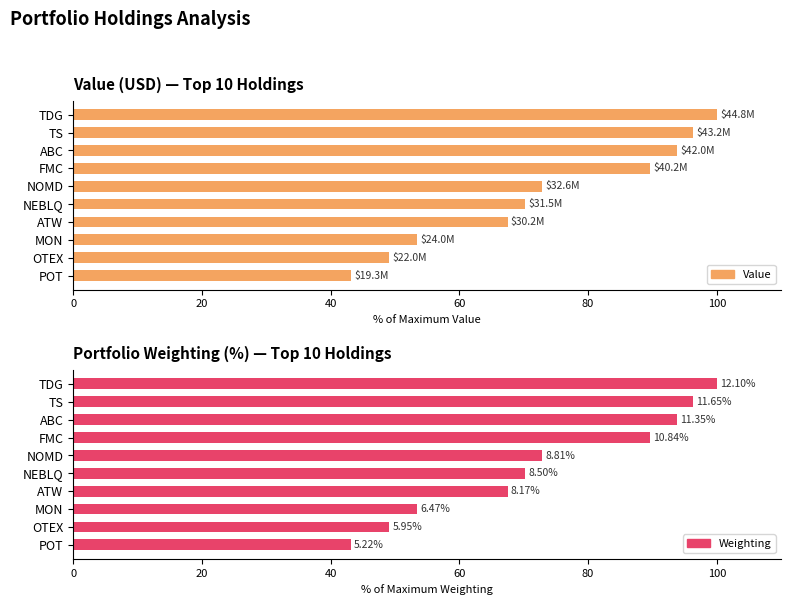

Which series changed the most between TDG and OTEX?

Value